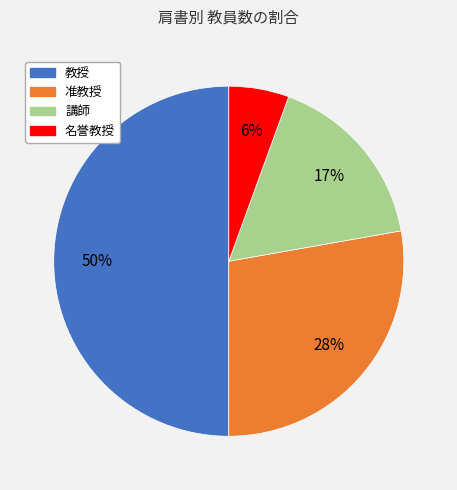

Rank the categories by value from highest to lowest.

教授, 准教授, 講師, 名誉教授